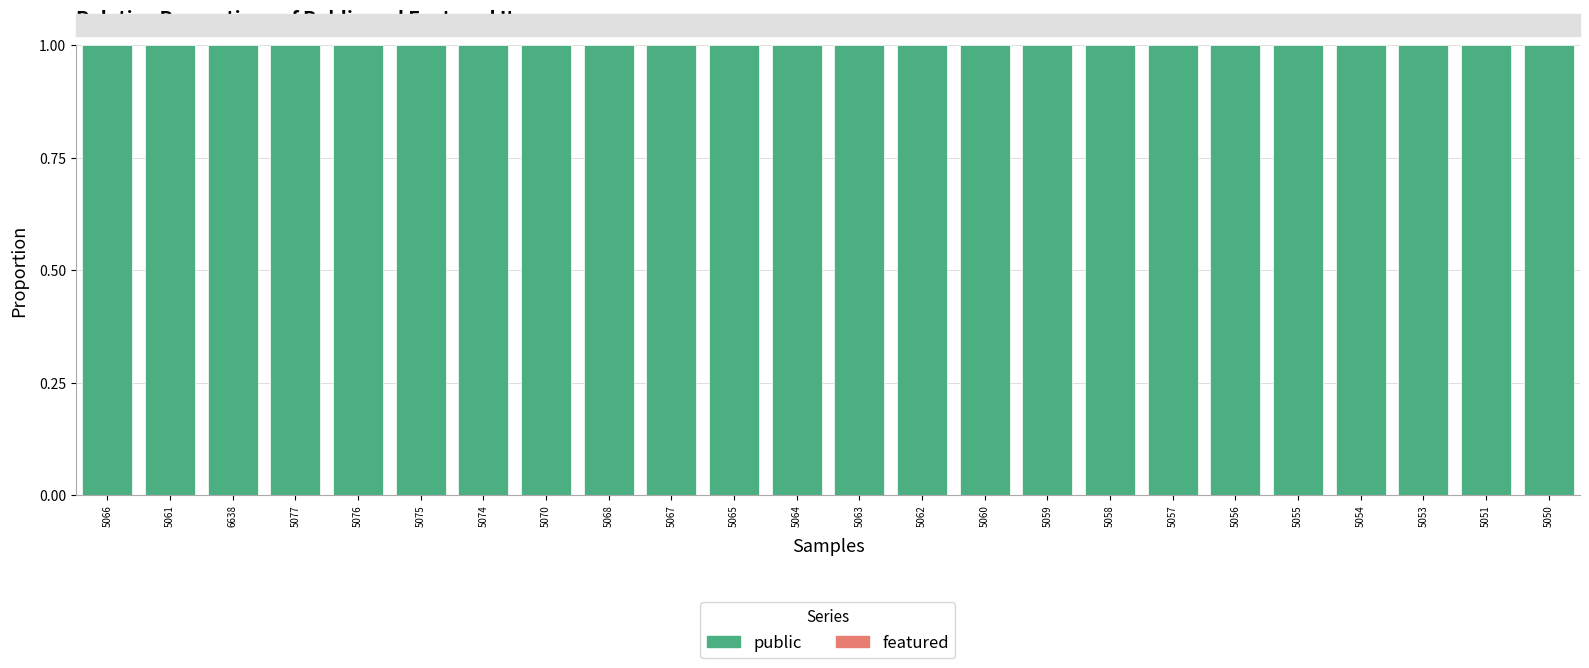

True or false: featured has a value of 0 at 5051.

True